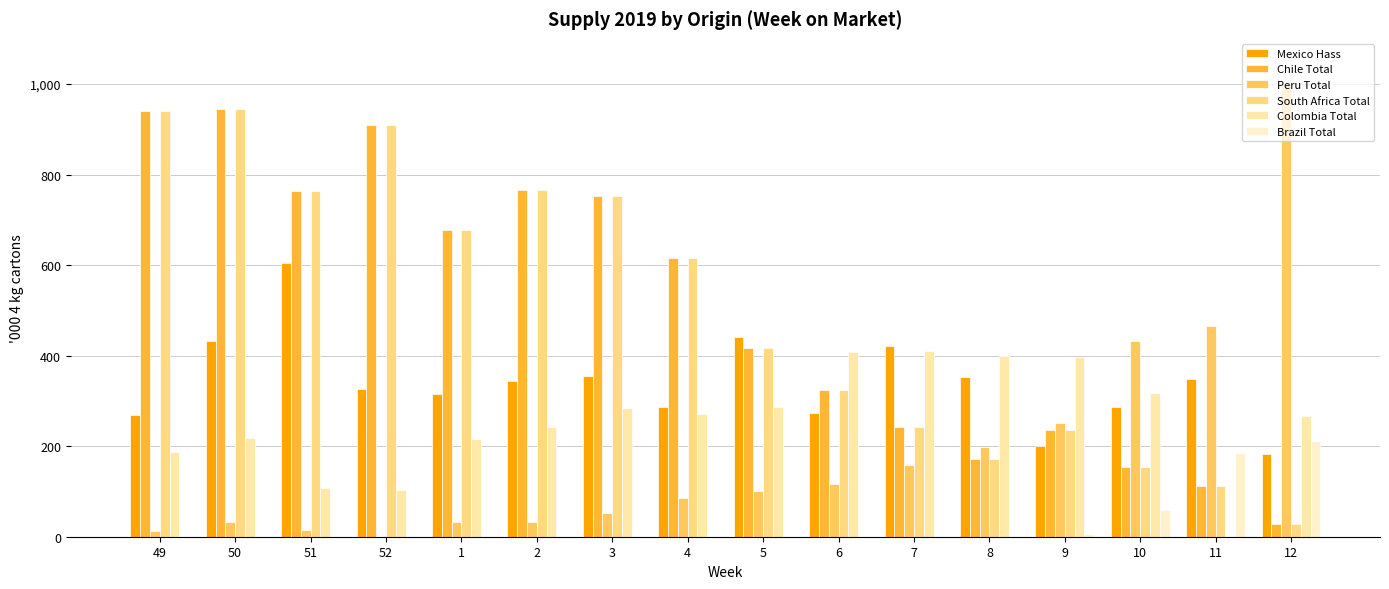

At 49, list the series in order from smallest to largest.

Brazil Total, Peru Total, Colombia Total, Mexico Hass, Chile Total, South Africa Total